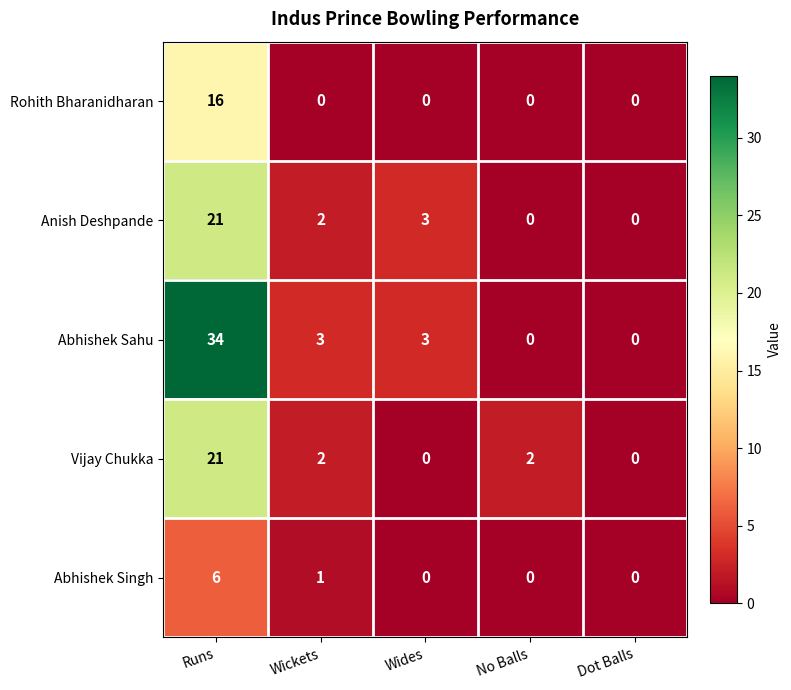

At which label does Anish Deshpande reach its peak?

Runs